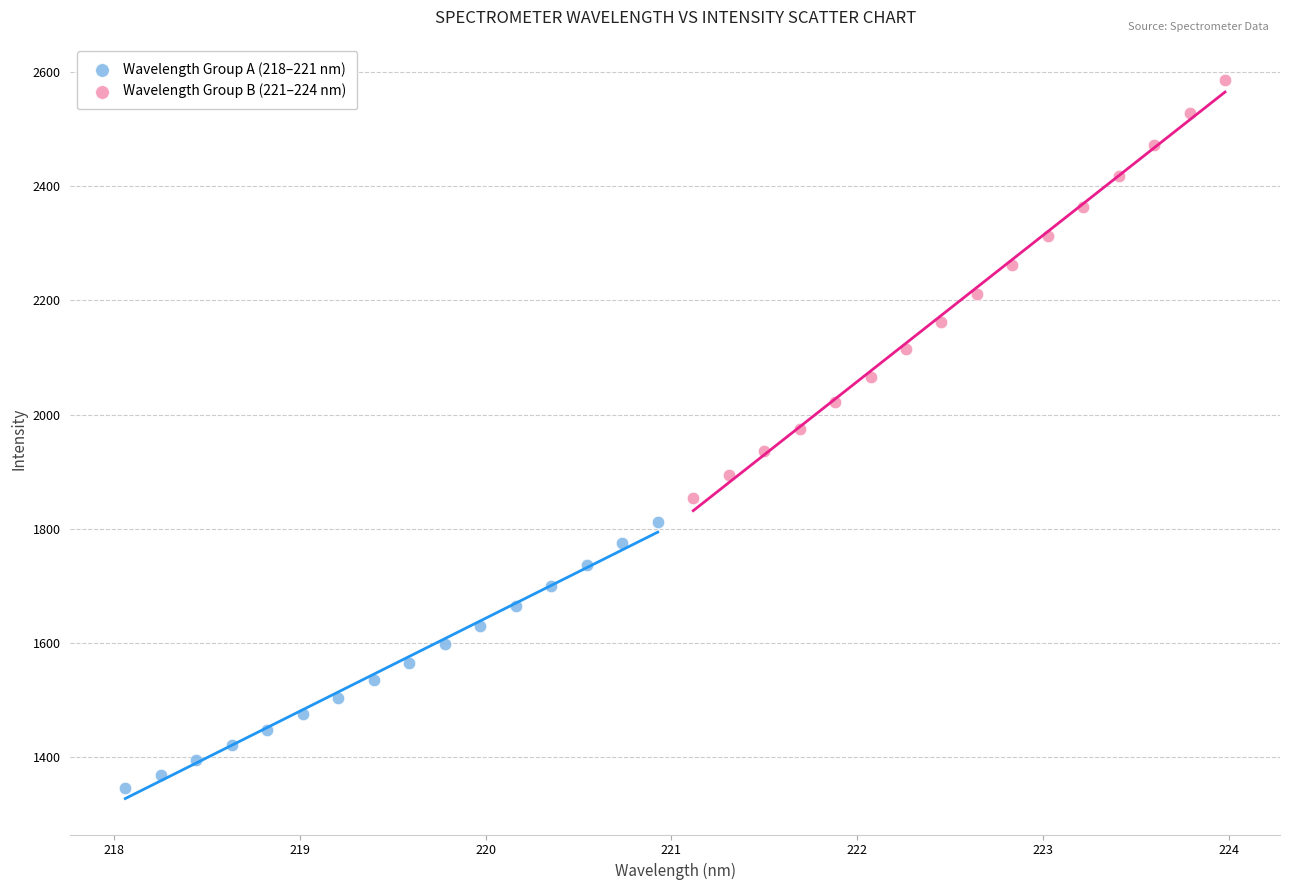

Which series has the widest spread of Y values?

Wavelength Group B (221–224 nm)